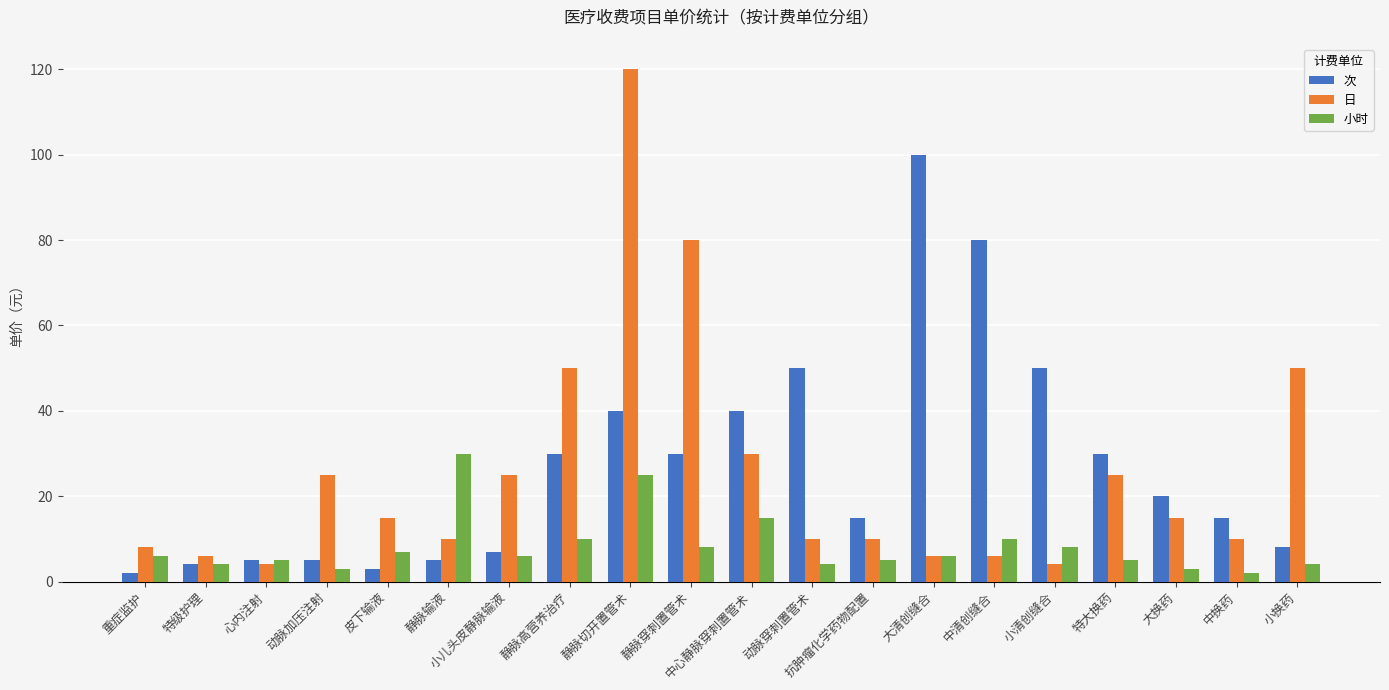

Which series has the largest range (max minus min)?

日